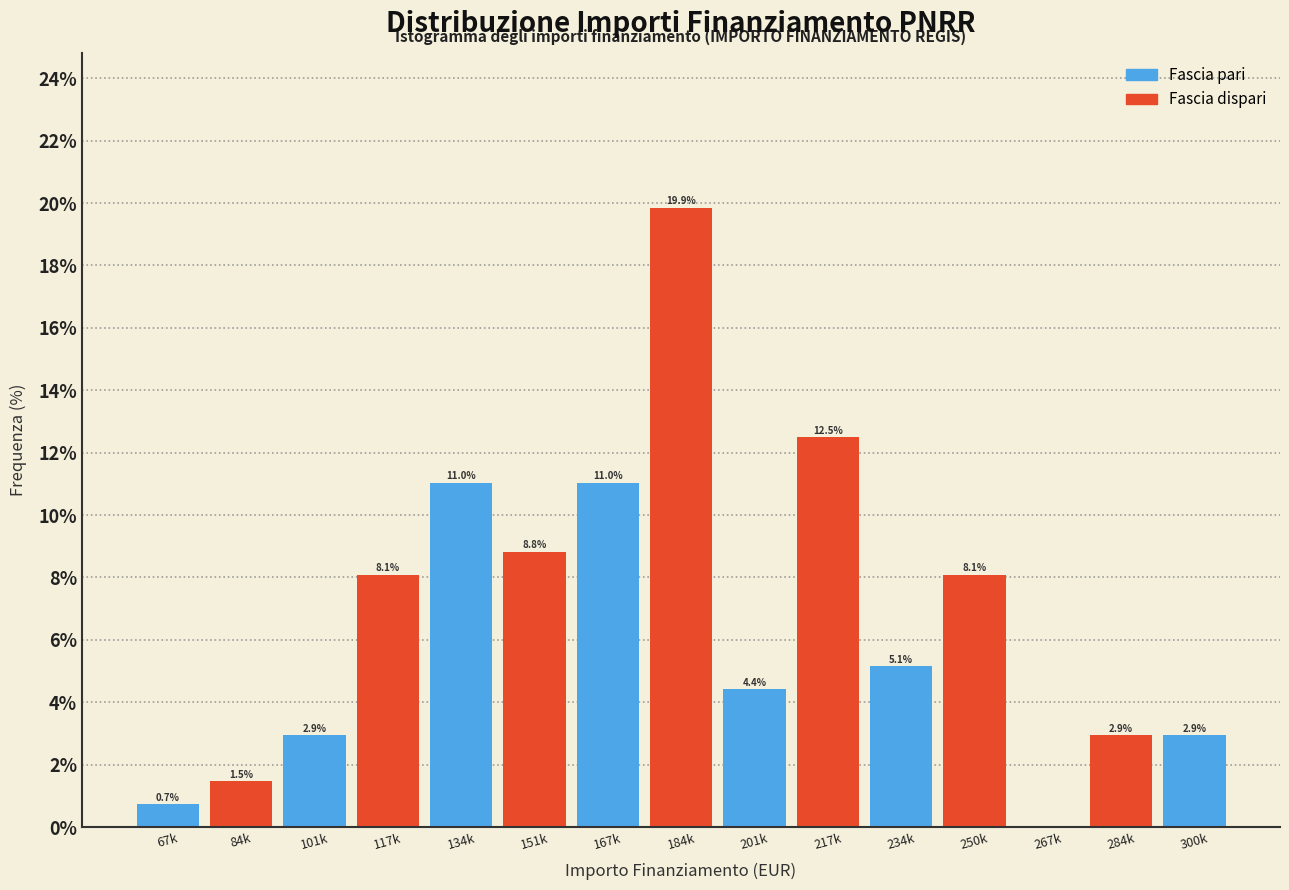

Reading left to right, transcribe all the data shown in this chart.

67k=0.7	84k=1.5	101k=2.9	117k=8.1	134k=11.0	151k=8.8	167k=11.0	184k=19.9	201k=4.4	217k=12.5	234k=5.1	250k=8.1	267k=0.0	284k=2.9	300k=2.9